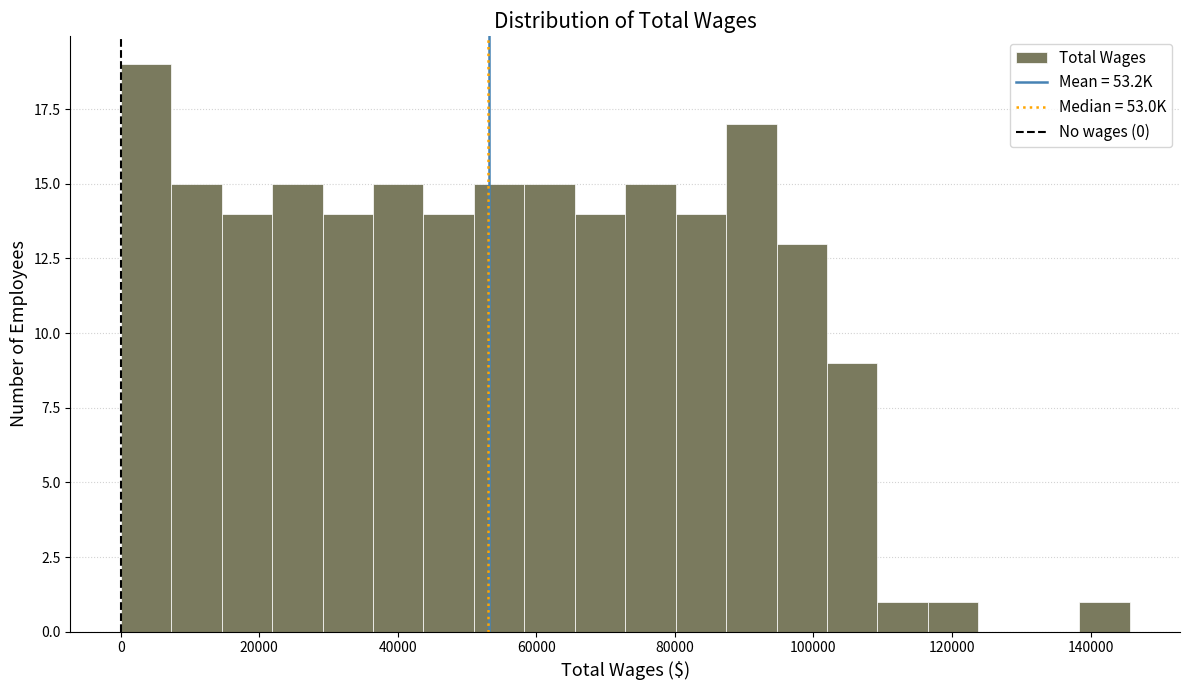

Around what value on the x-axis is the tallest bar? Give the approximate position of its centre, as read against the axis.

4000